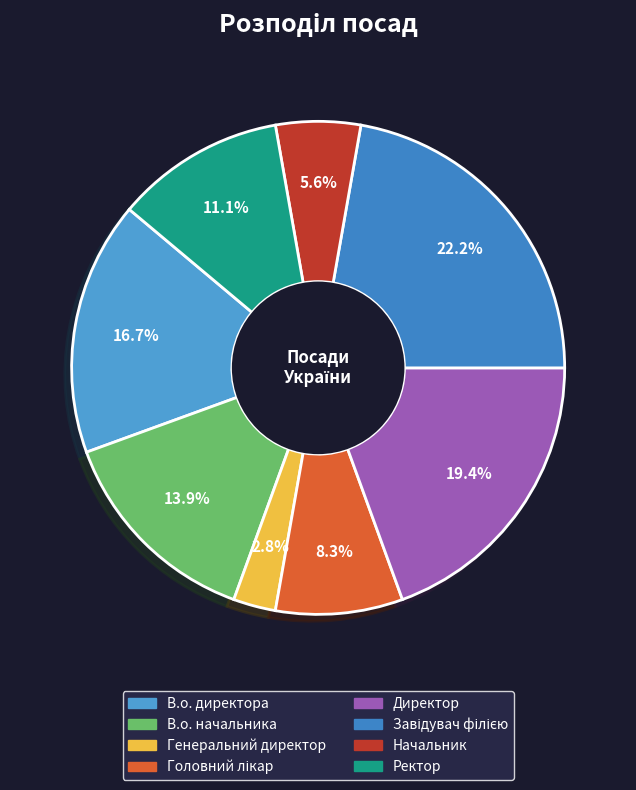

Does В.о. директора account for over 50% of the chart?

No